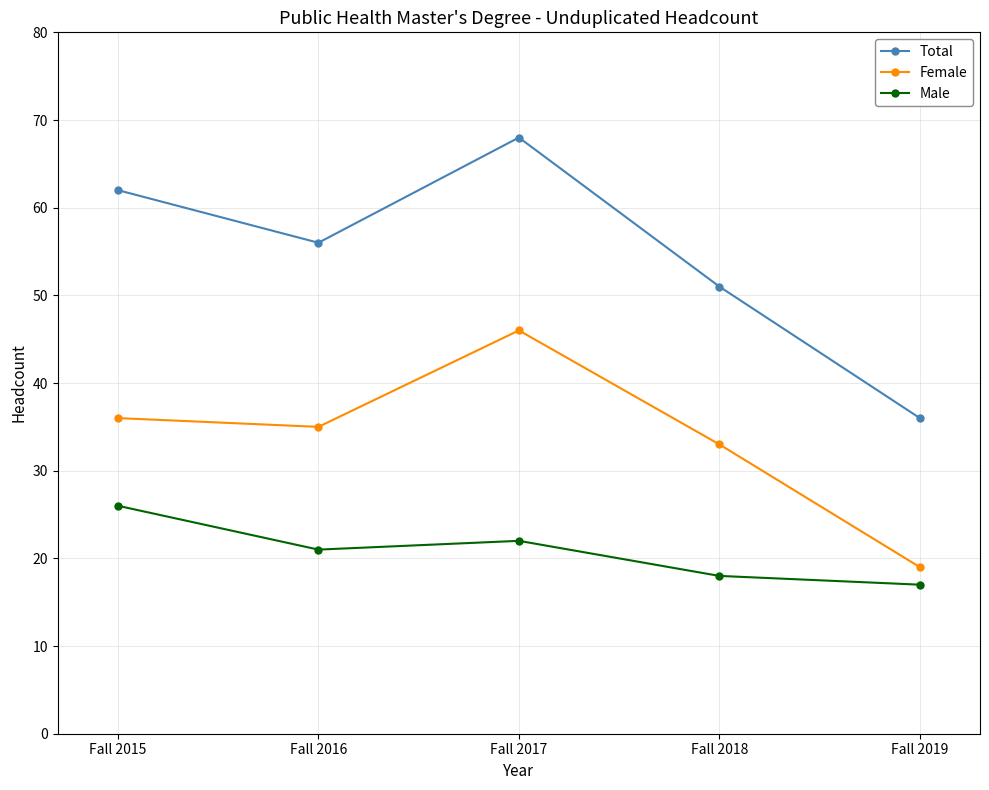

Reading right to left, transcribe all the data shown in this chart.

Total: 36	51	68	56	62
Female: 19	33	46	35	36
Male: 17	18	22	21	26